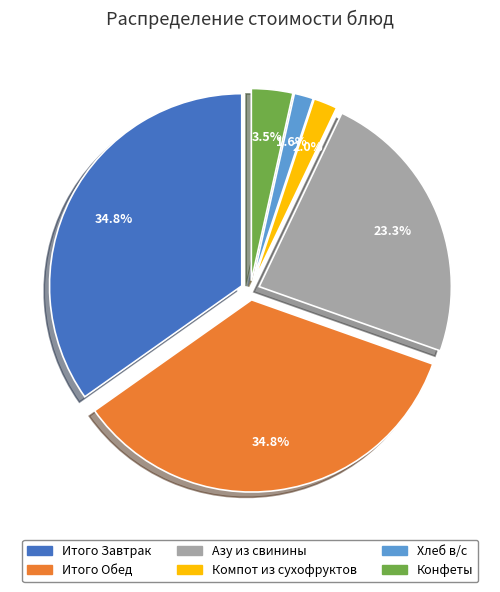

What percentage is NOT represented by Компот из сухофруктов?

98.0%